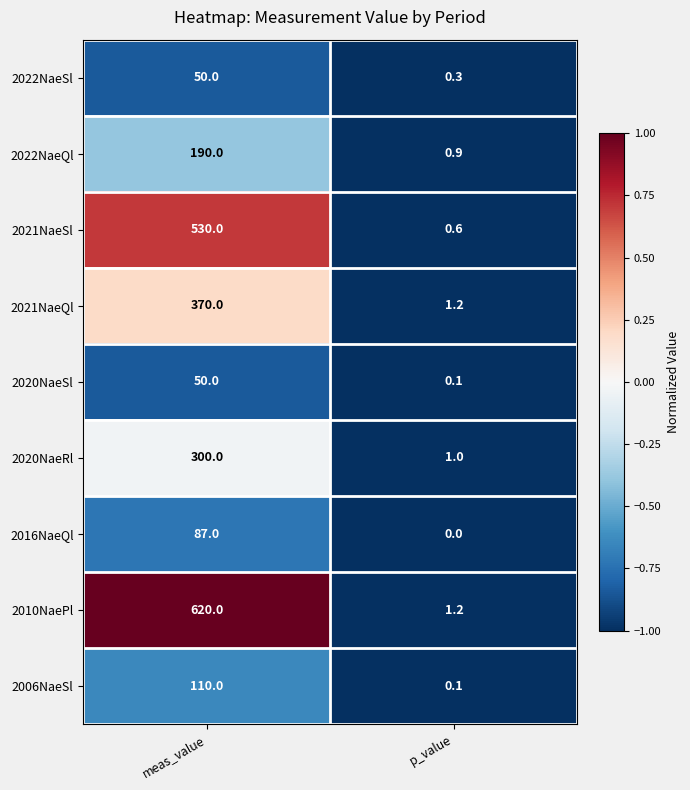

Reading right to left, list all the values displayed in this chart.

2022NaeSl: 0.3	50.0
2022NaeQl: 0.9	190.0
2021NaeSl: 0.6	530.0
2021NaeQl: 1.2	370.0
2020NaeSl: 0.1	50.0
2020NaeRl: 1.0	300.0
2016NaeQl: 0.0	87.0
2010NaePl: 1.2	620.0
2006NaeSl: 0.1	110.0